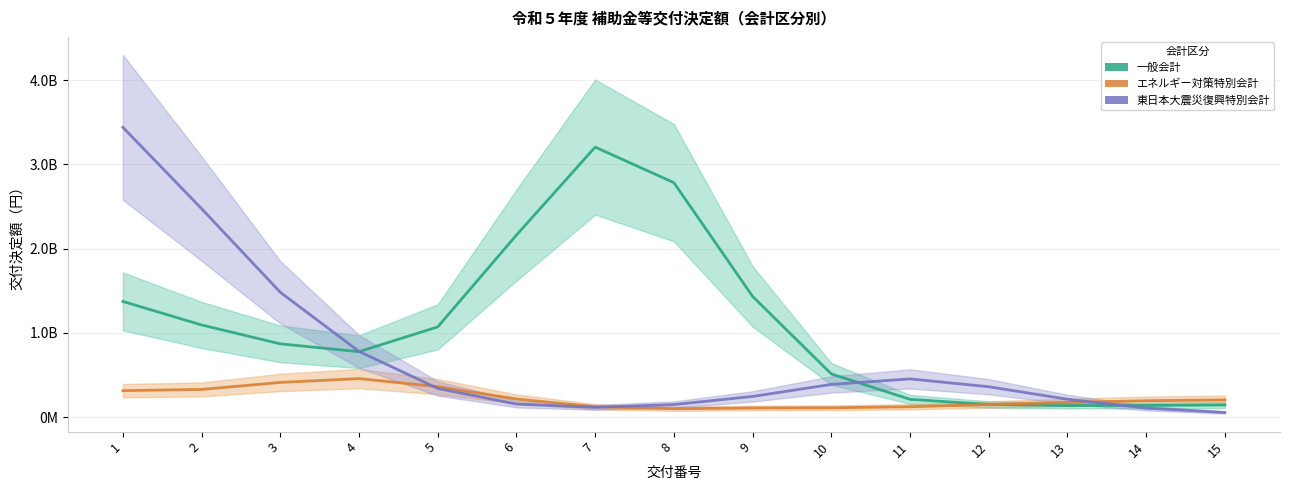

Which series has the largest range (max minus min)?

東日本大震災復興特別会計